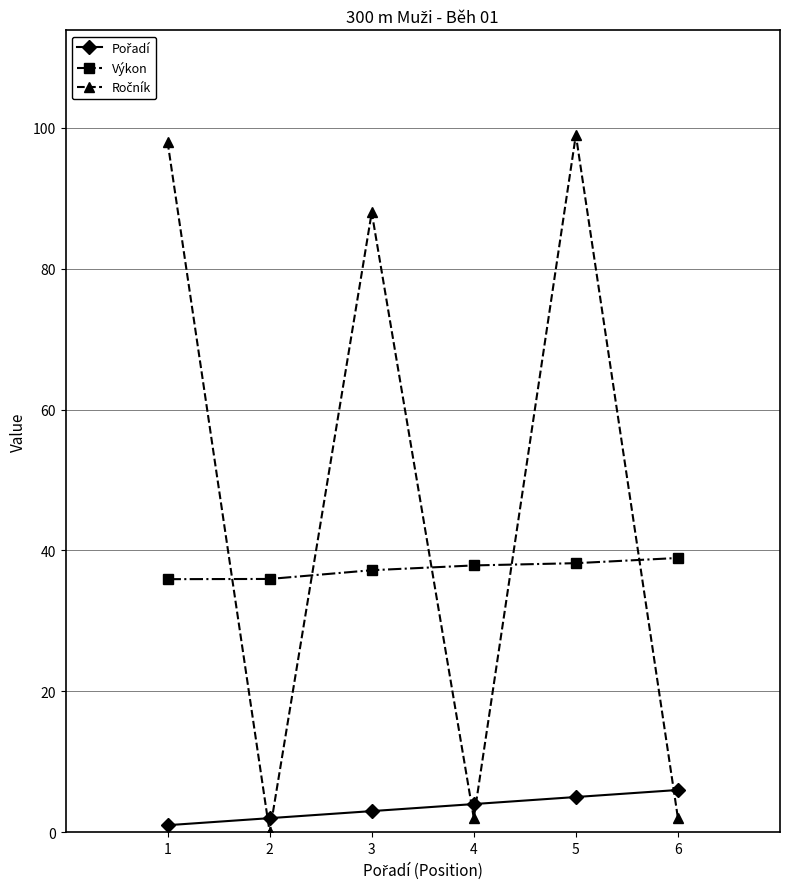

What is the spread (max minus min) of values at 3?

85.0